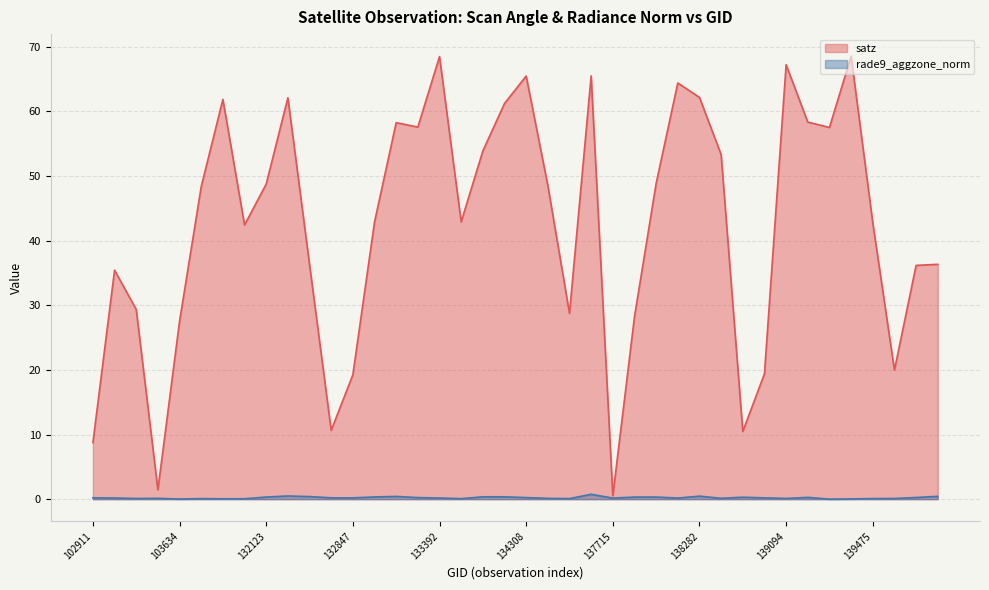

How many lines are shown in the chart?

2